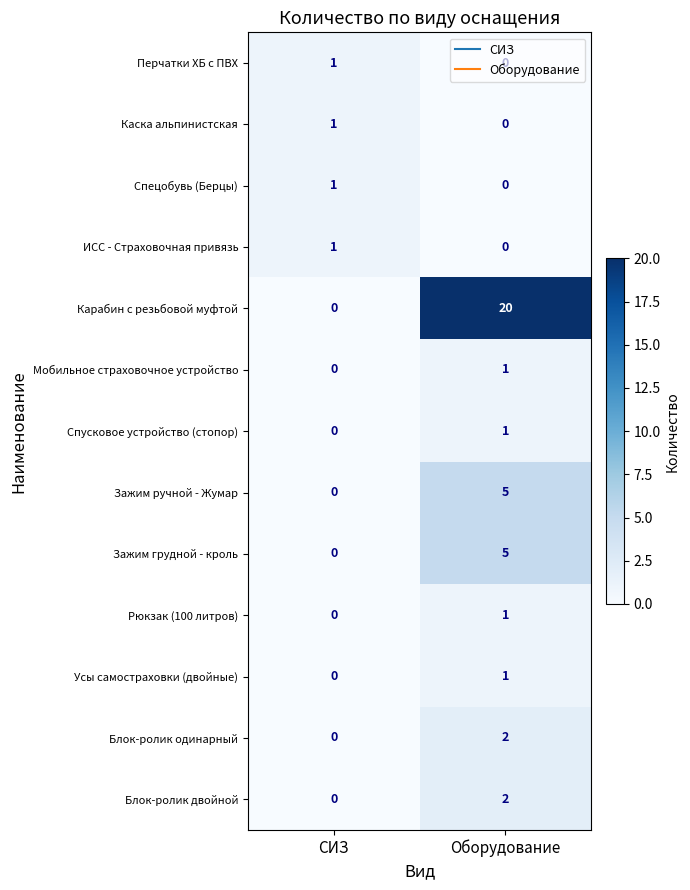

The Перчатки ХБ с ПВХ series shows 1 at СИЗ. True or false?

True